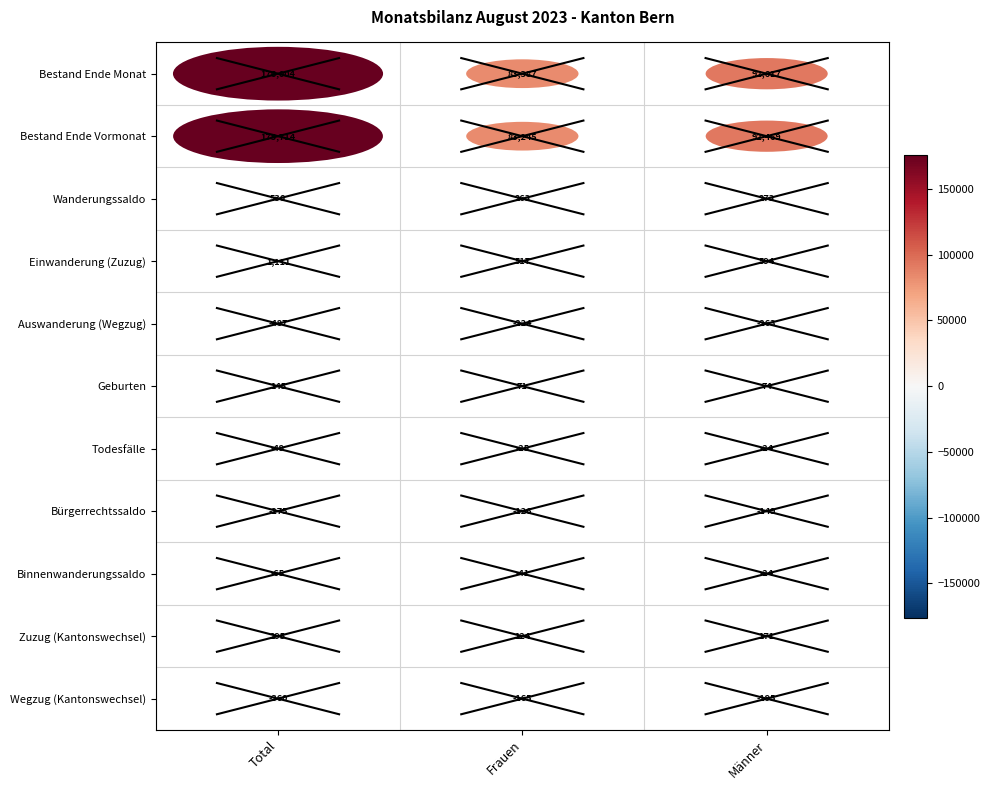

True or false: Todesfälle has a value of -49 at Total.

True